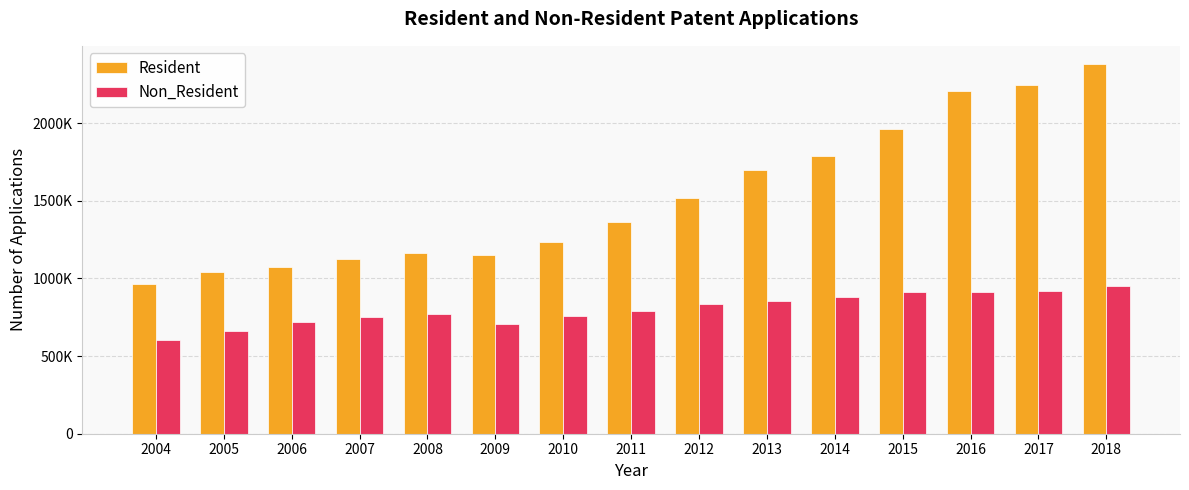

What are all the series names shown in the legend?

Resident, Non_Resident